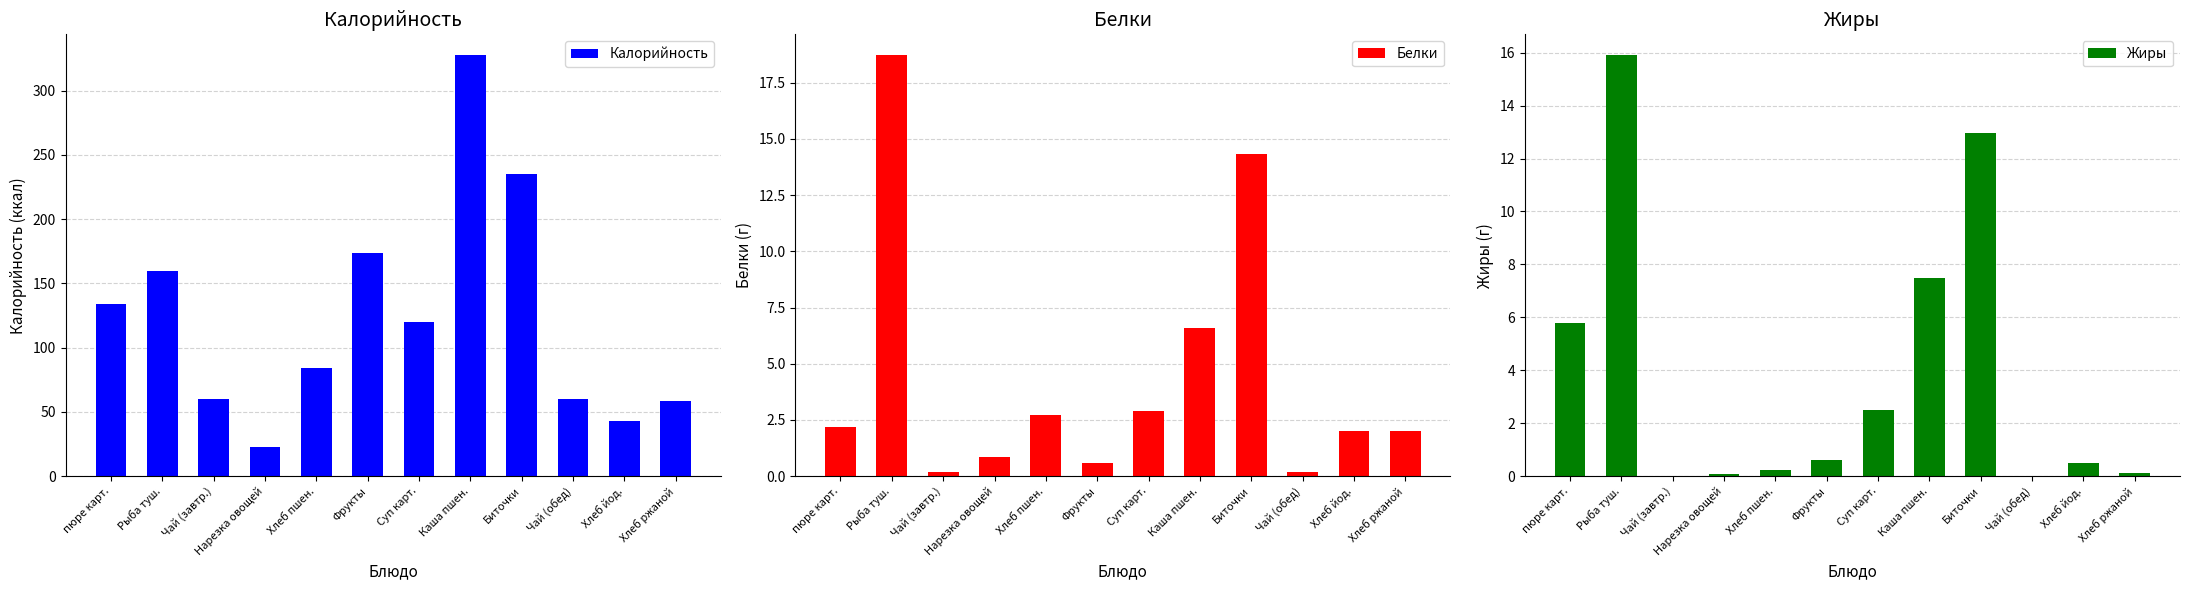

What is the average value of the Белки series?

4.4